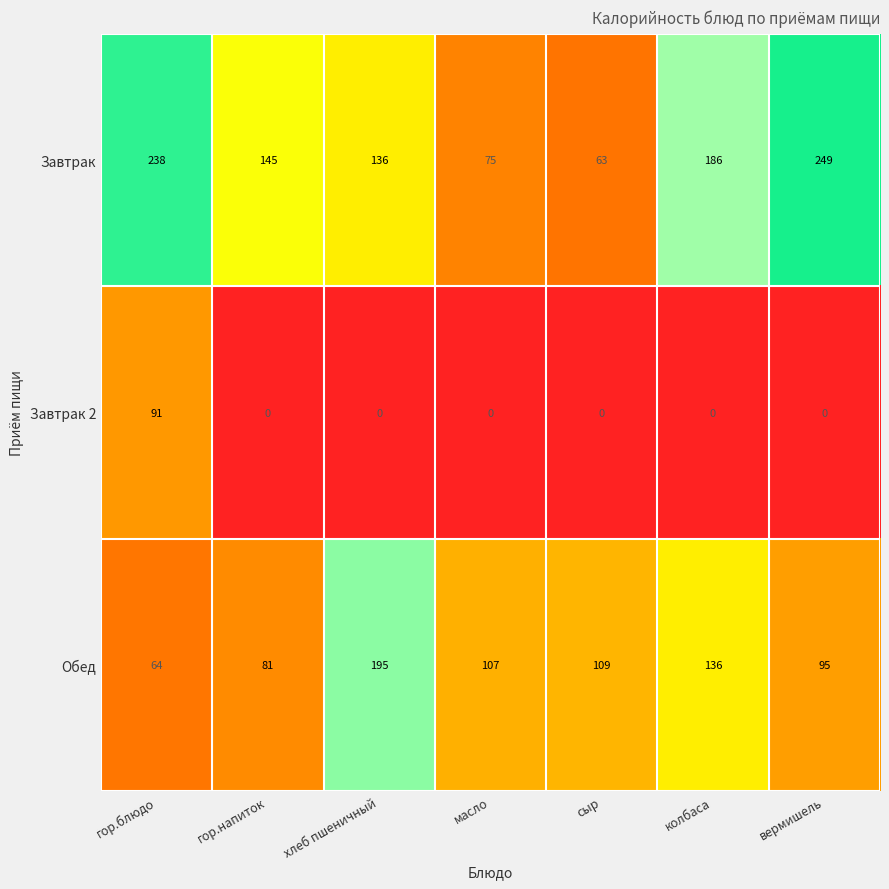

Which series has the largest range (max minus min)?

Завтрак